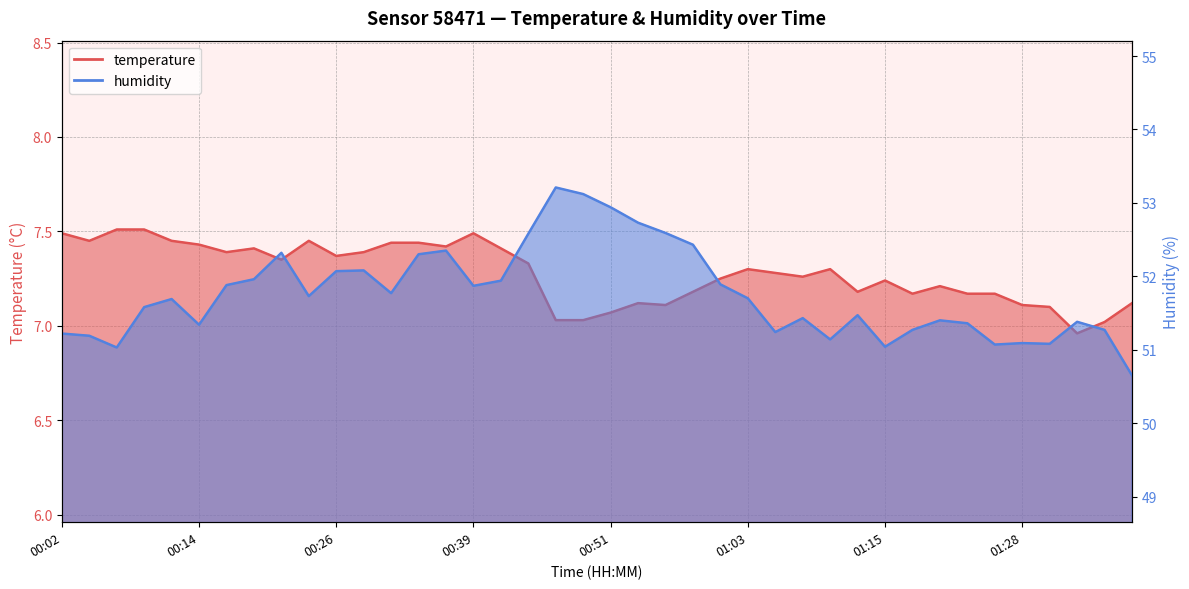

At 01:18, list the series in order from largest to smallest.

humidity, temperature